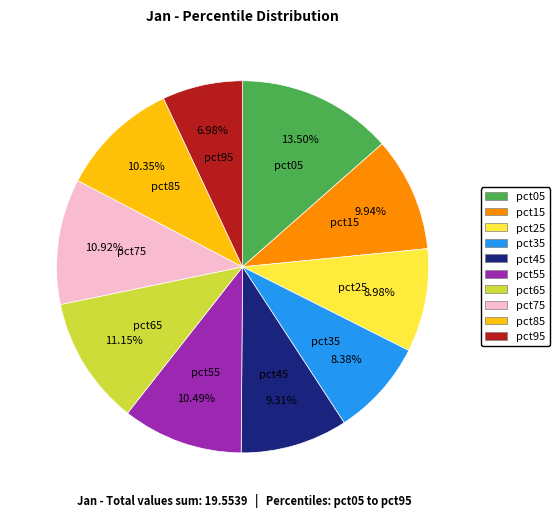

Is there a majority slice in this chart?

No